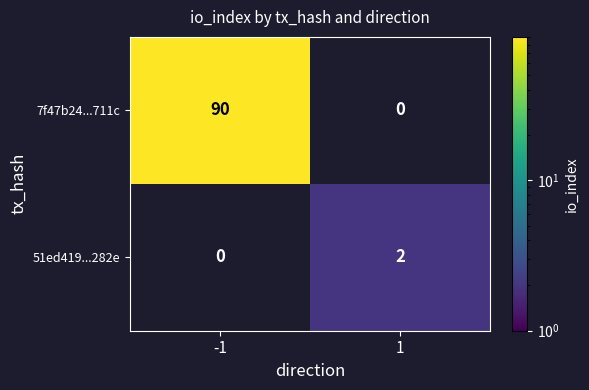

Is it true that 51ed419...282e equals 2 at 1?

True